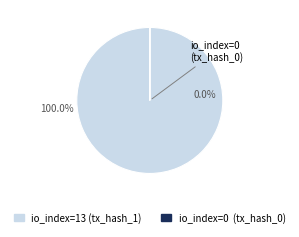

Rank the categories by value from lowest to highest.

tx_hash_0 (io_index=0), tx_hash_1 (io_index=13)